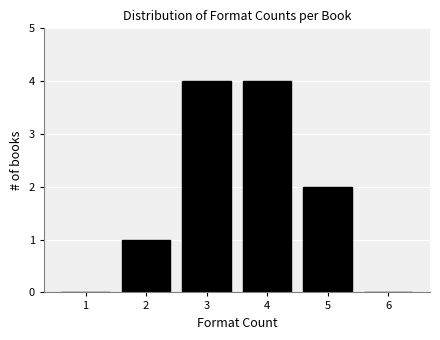

Reading left to right, list all the values displayed in this chart.

1=0	2=1	3=4	4=4	5=2	6=0